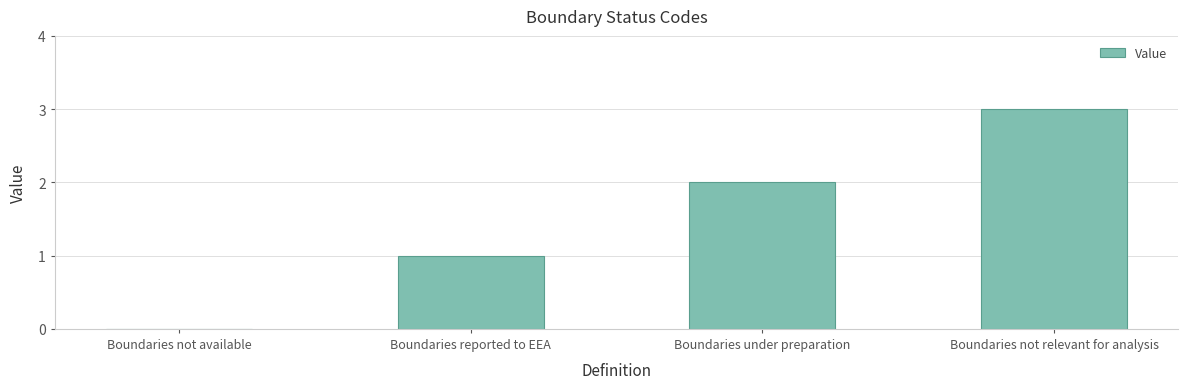

Which category has the highest value across all series?

Boundaries not relevant for analysis